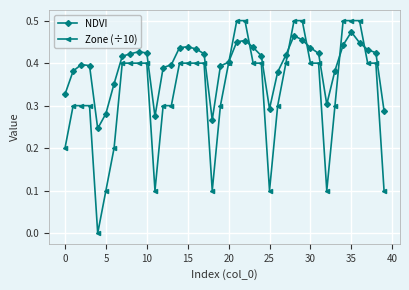

Which series has the largest total across all categories?

NDVI